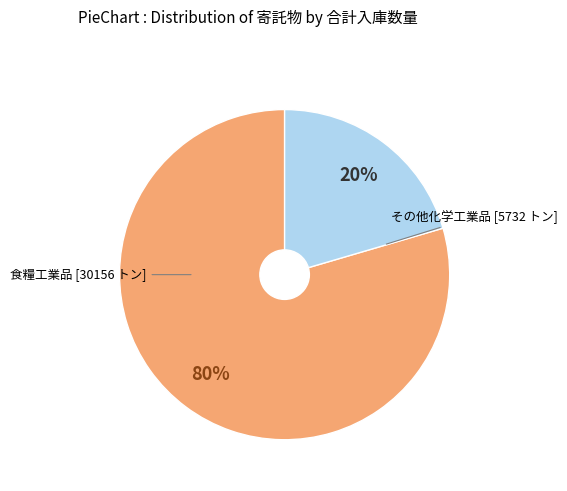

Count the number of slices in the pie.

2